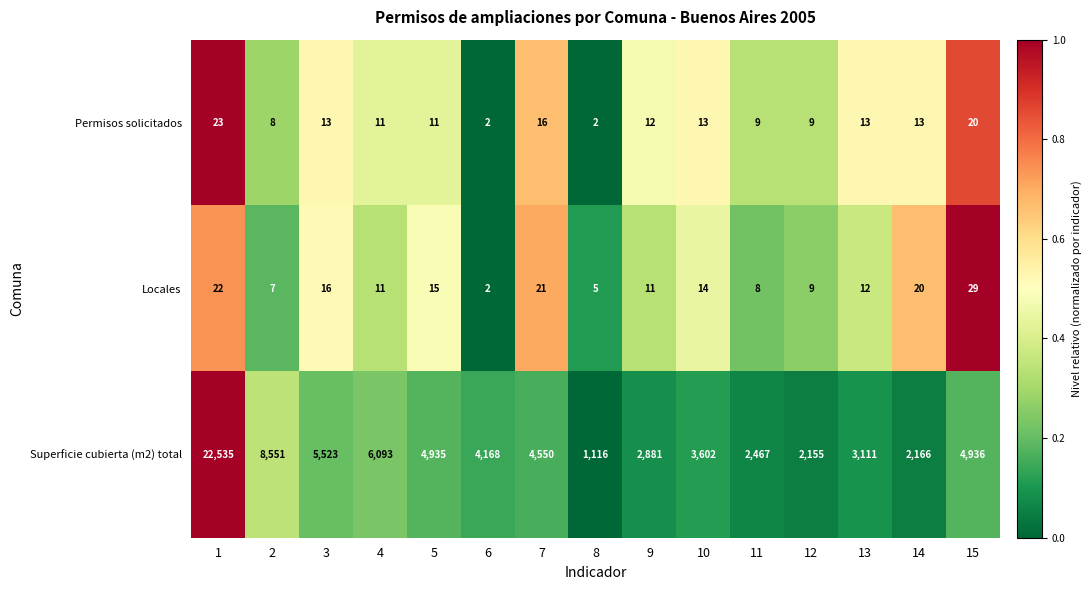

Which series has the widest spread of values?

Superficie cubierta (m2) total